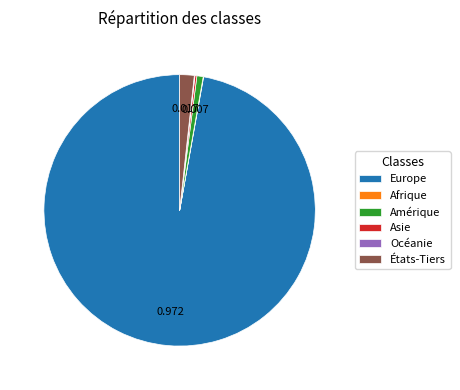

Which slice is the largest?

Europe